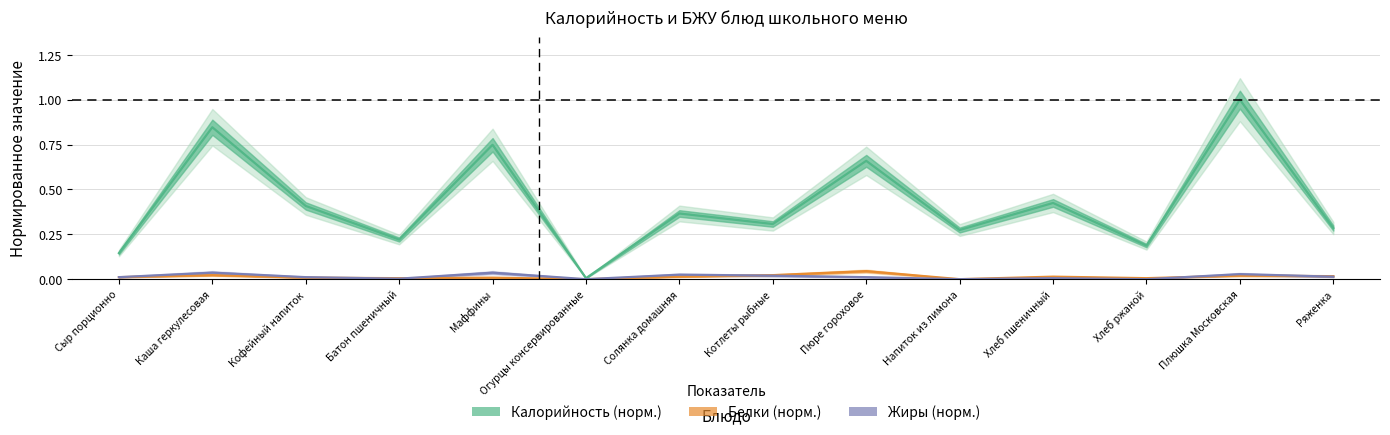

What is the spread (max minus min) of values at Напиток из лимона?

0.3